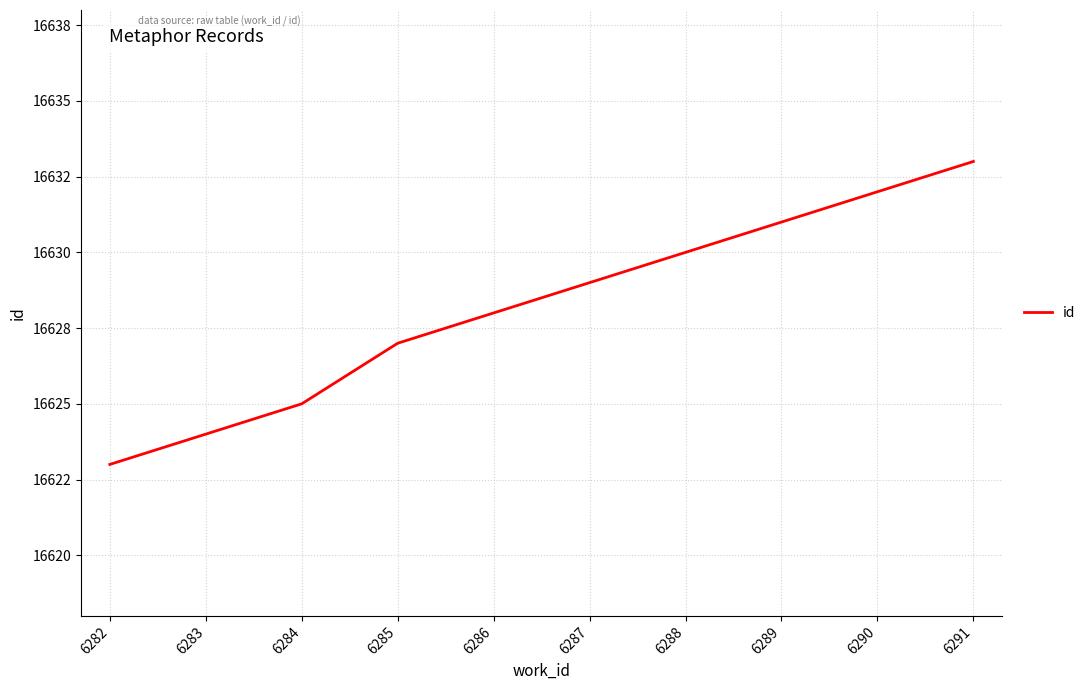

Does the chart have visible grid lines?

Yes